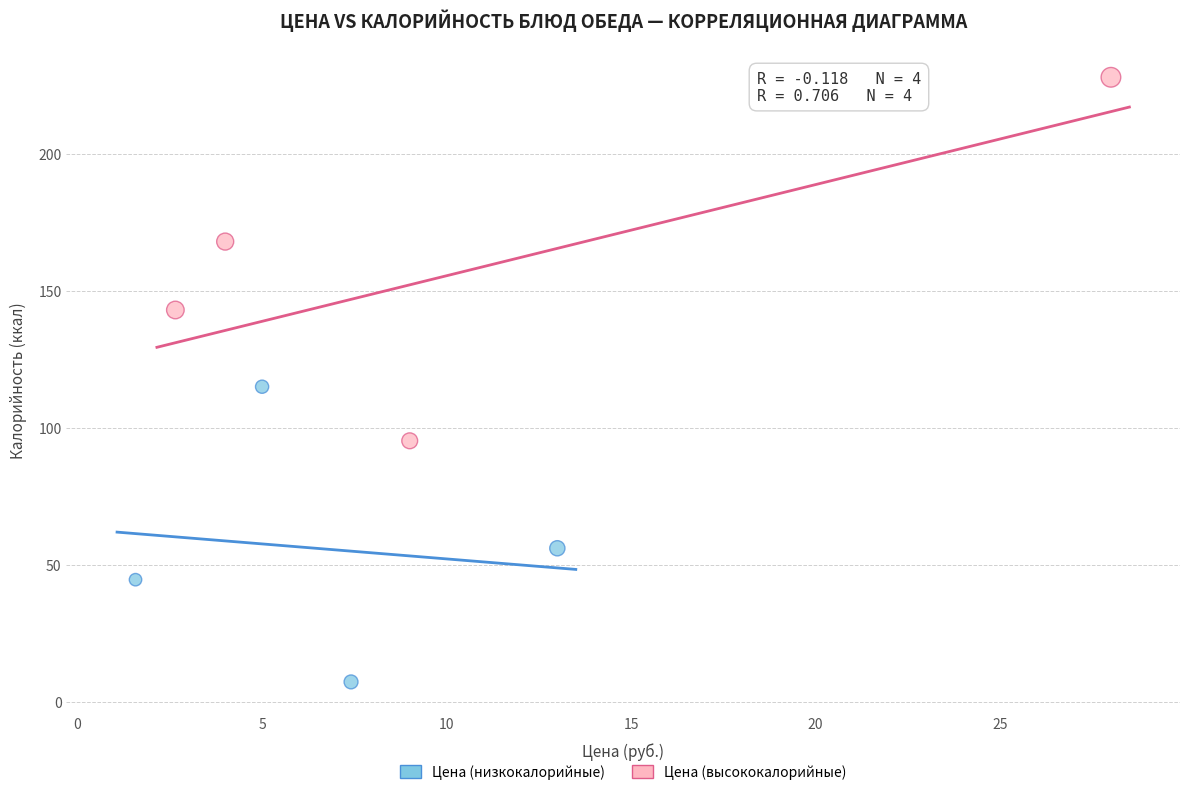

Which series has the widest spread of Y values?

Цена (высококалорийные)